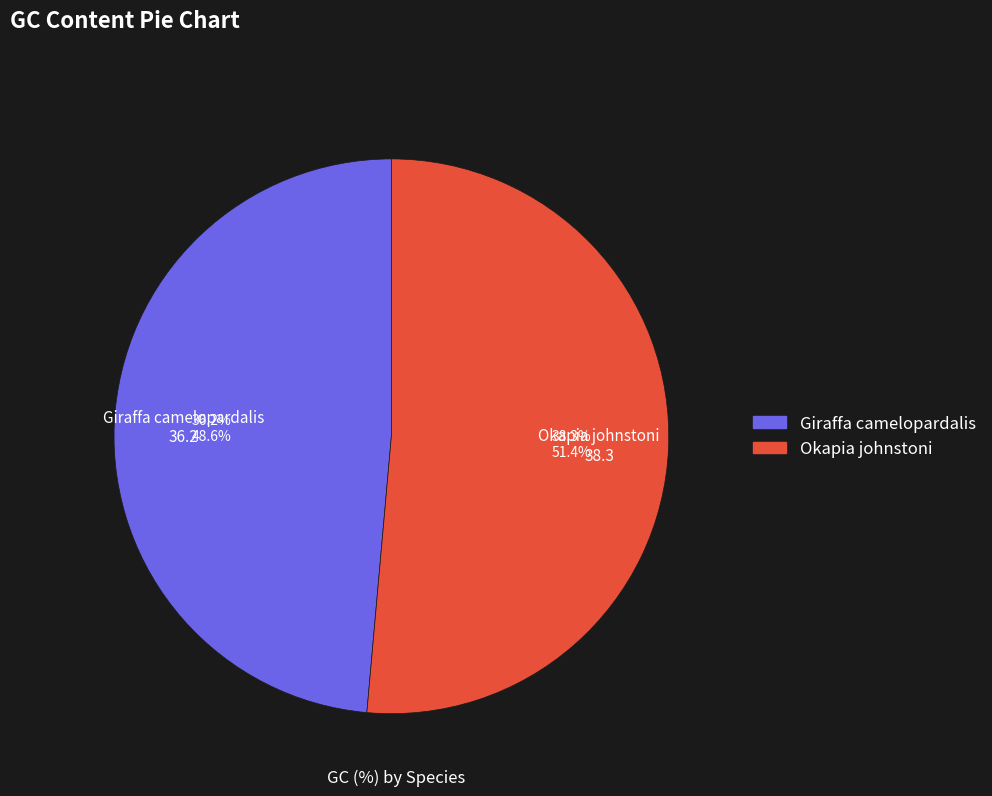

What is the majority slice?

Okapia johnstoni